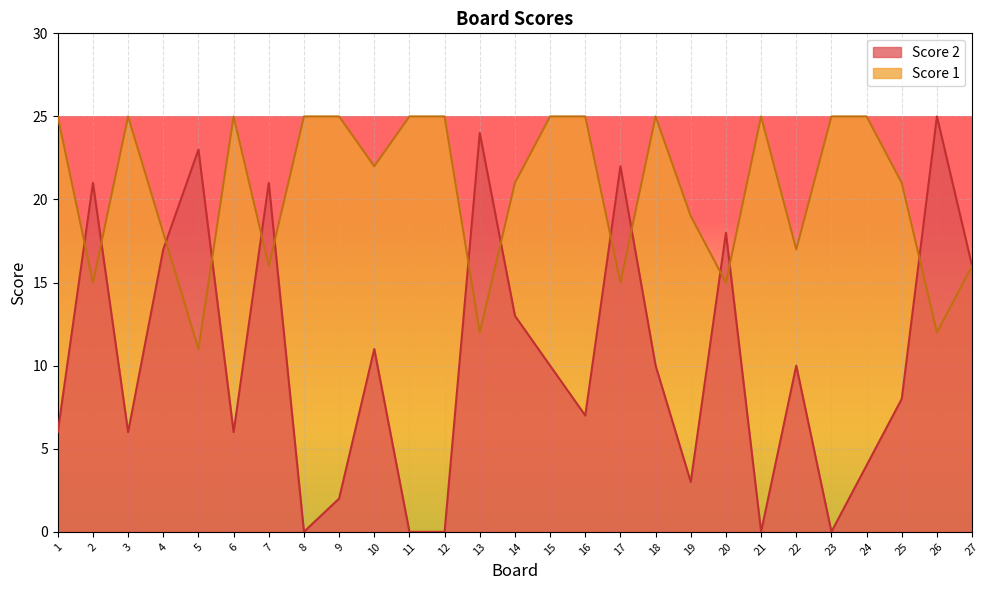

Which series has the largest range (max minus min)?

Score 2